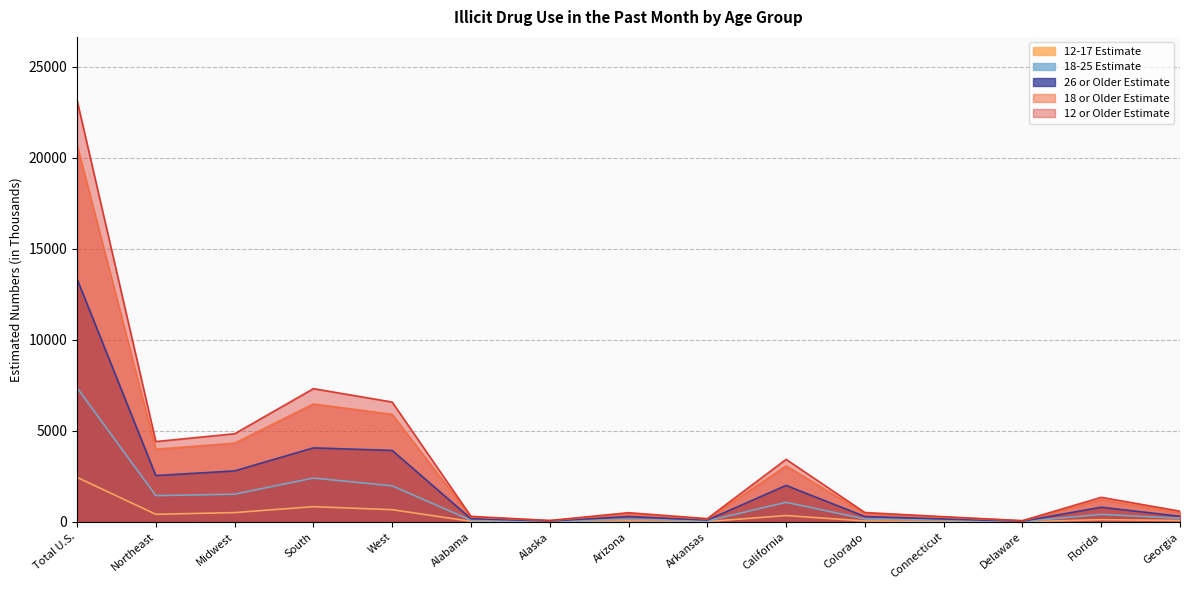

How many categories are shown in the chart?

15